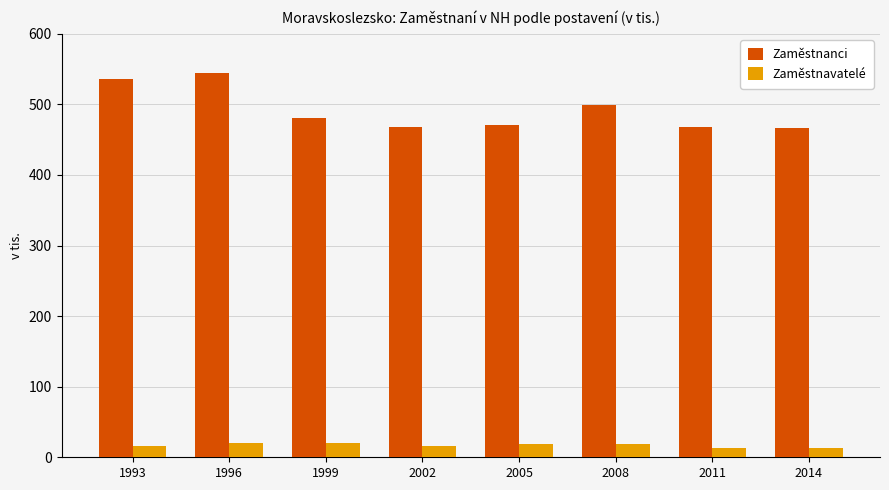

The Zaměstnanci series shows 468.4 at 2002. True or false?

True